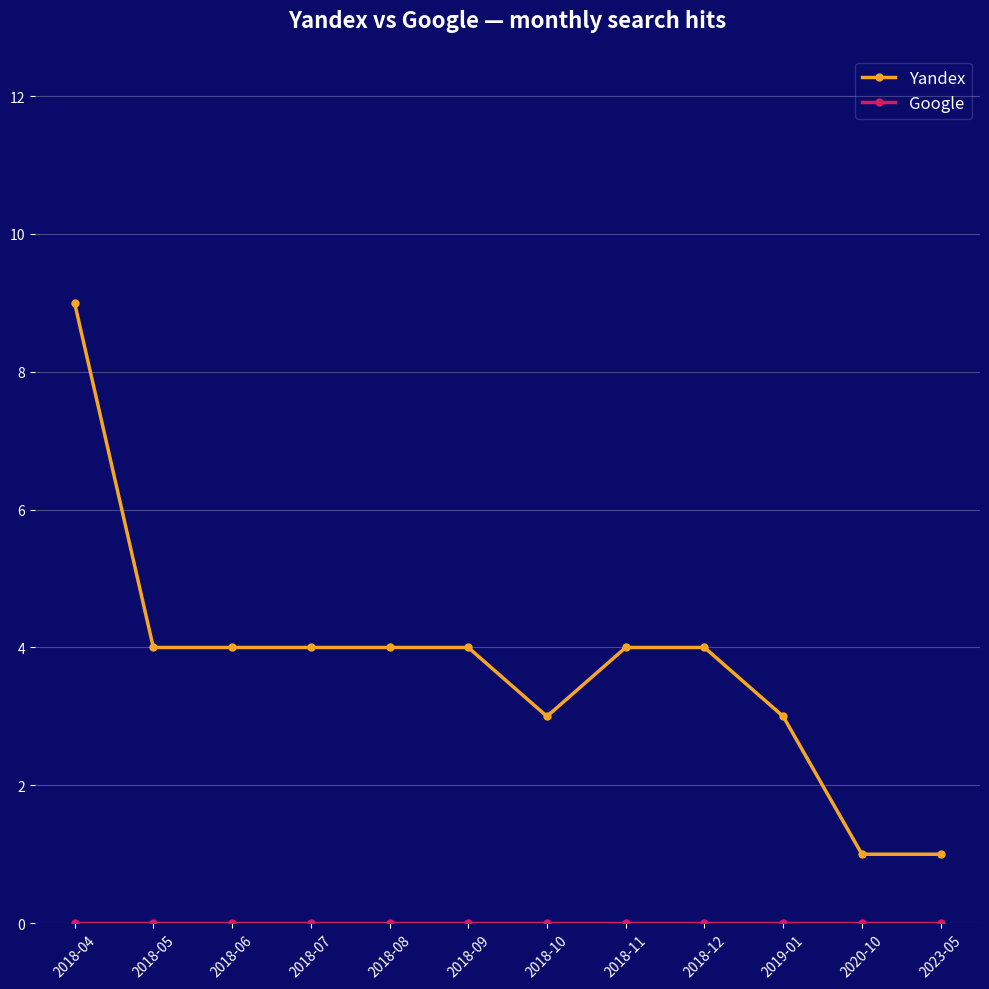

How many data points does each series have?

12